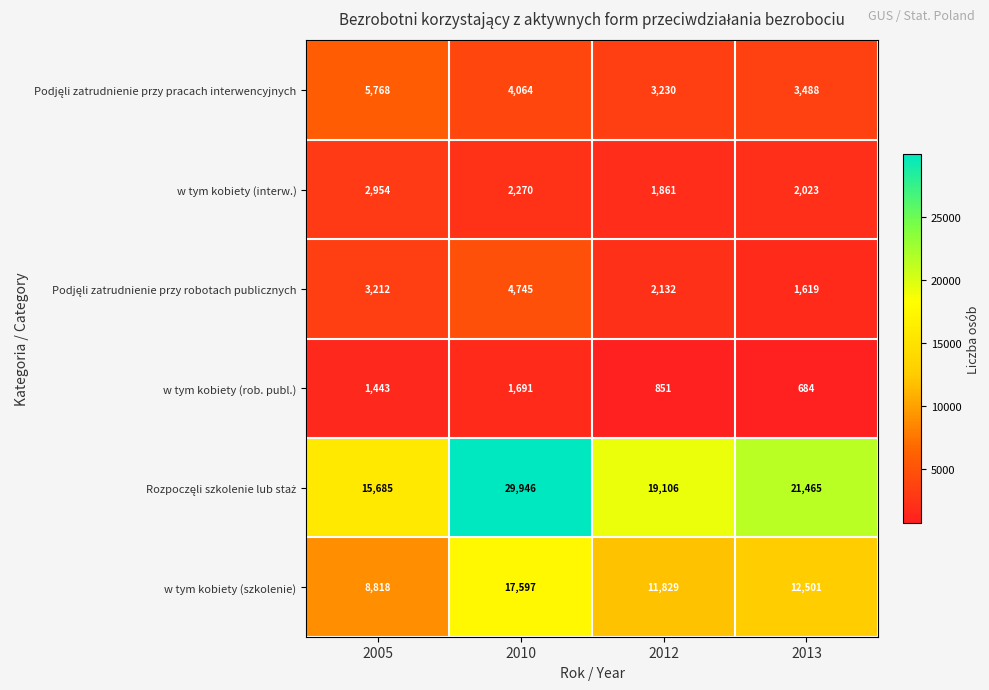

Where is w tym kobiety (szkolenie) nearest to the value 13207?

2013